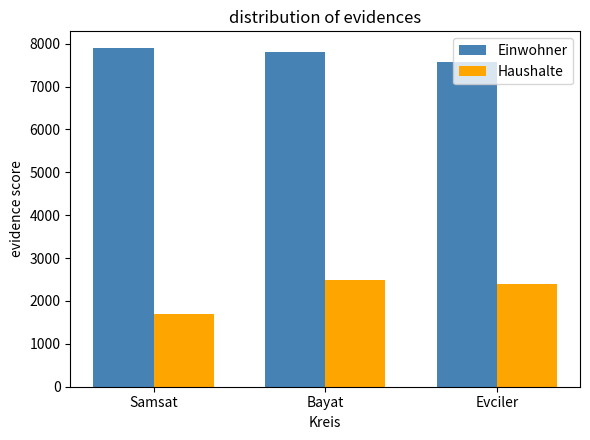

What is the label of the 3rd bar from the right?

Samsat